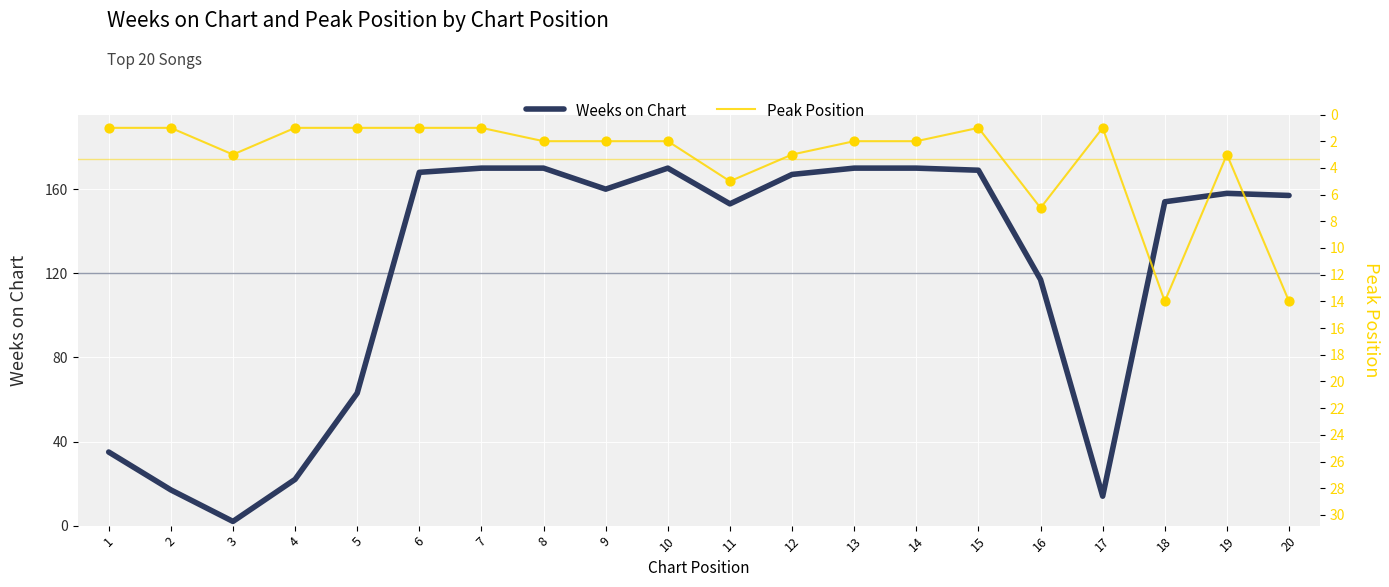

Which series contains the lowest Y value?

Peak Position